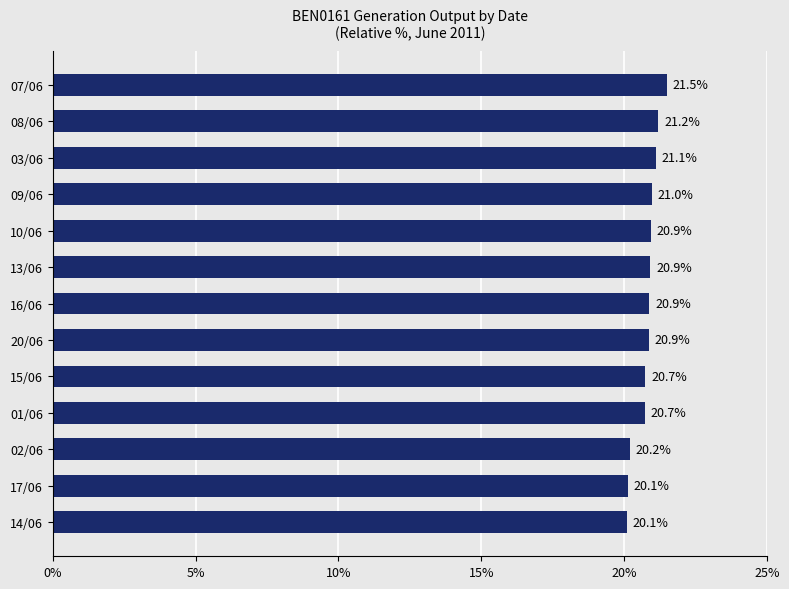

What is the sum of all values?

270.2